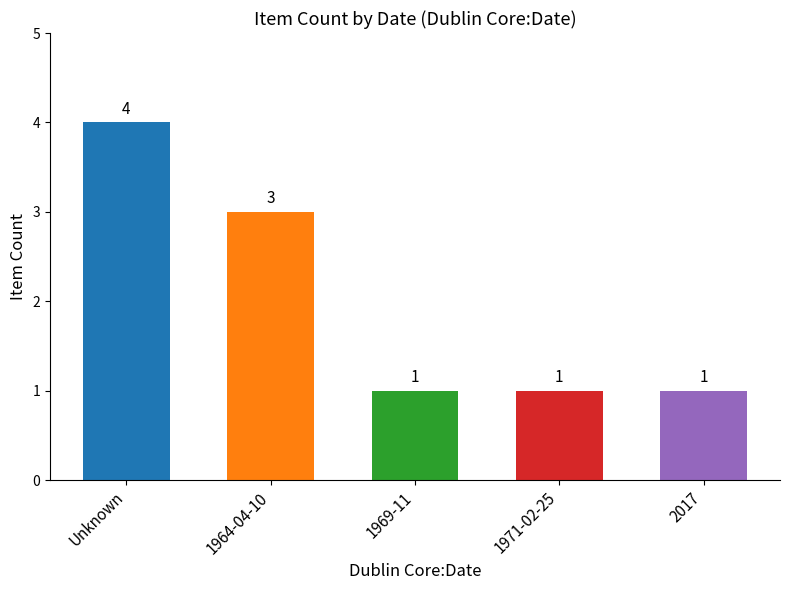

What value does the data have at 1964-04-10?

3